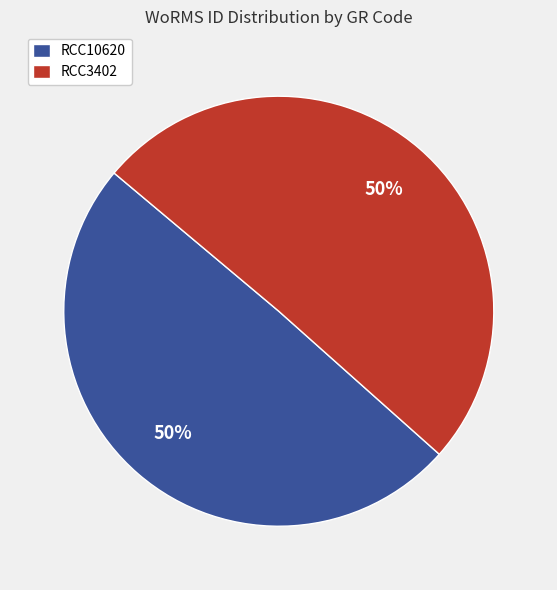

Do RCC3402 and RCC10620 together represent more than half of the pie?

Yes